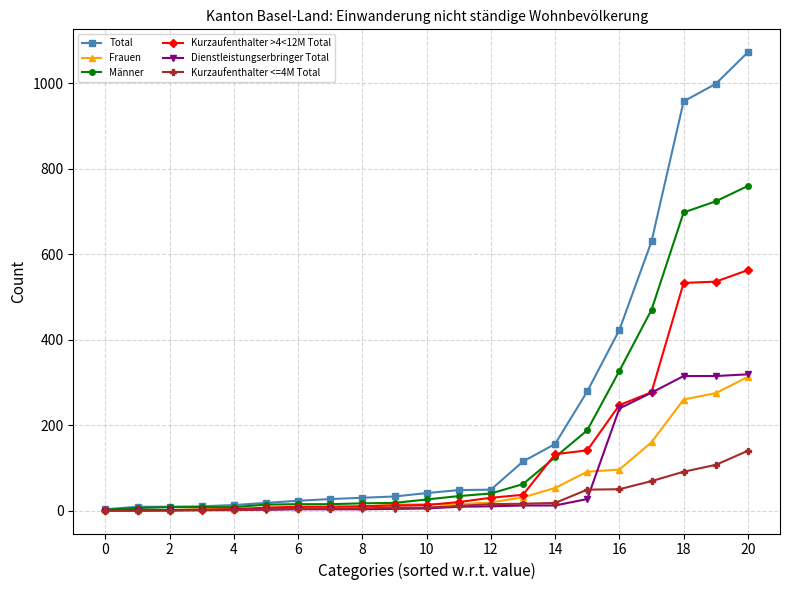

What are all the series names shown in the legend?

Total, Frauen, Männer, Kurzaufenthalter >4<12M Total, Dienstleistungserbringer Total, Kurzaufenthalter <=4M Total